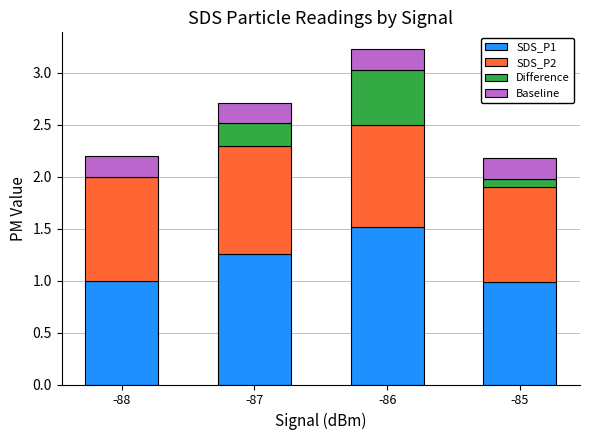

True or false: SDS_P1 has a value of 1.6 at -88.

False